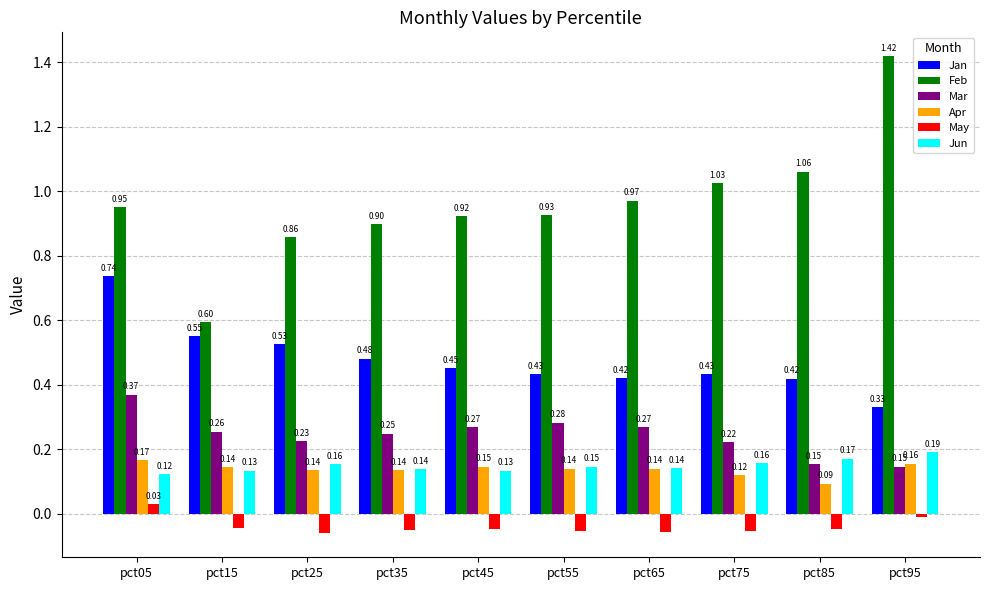

Is the value of Jan at pct25 greater than the value of Jun at pct85?

Yes